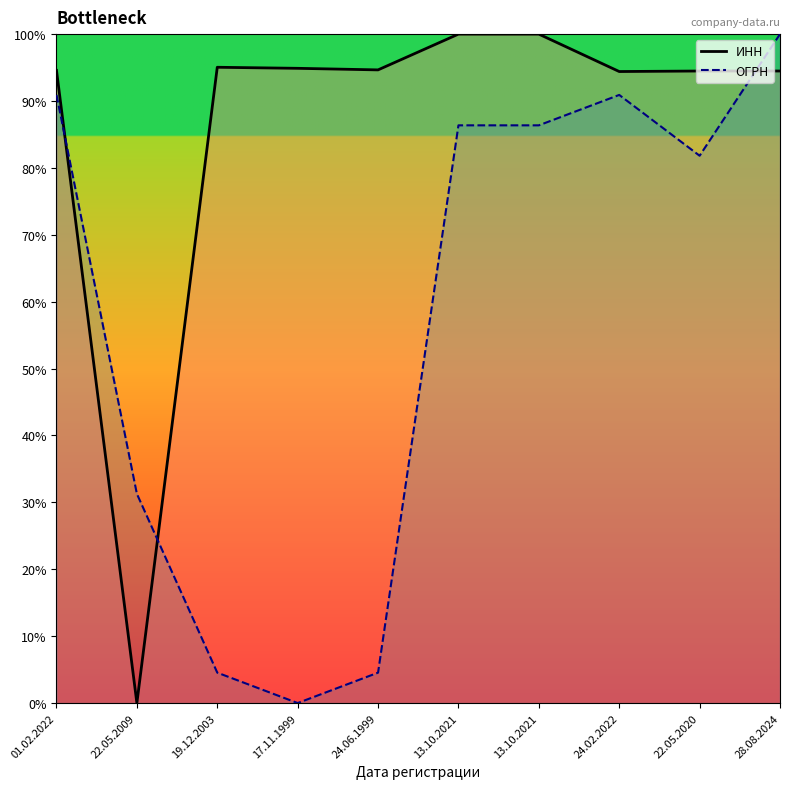

At which label is ИНН closest to 0?

22.05.2009